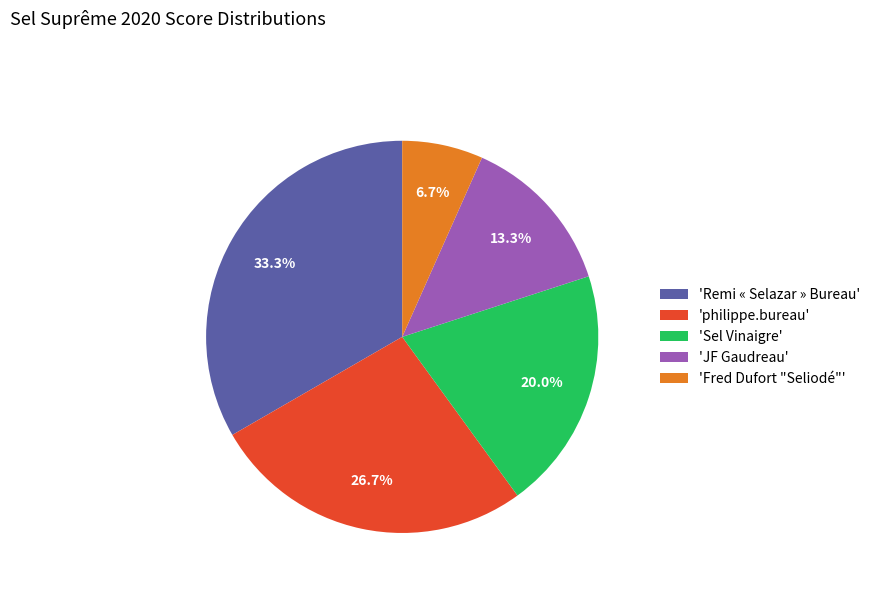

Does 'philippe.bureau' account for over 50% of the chart?

No